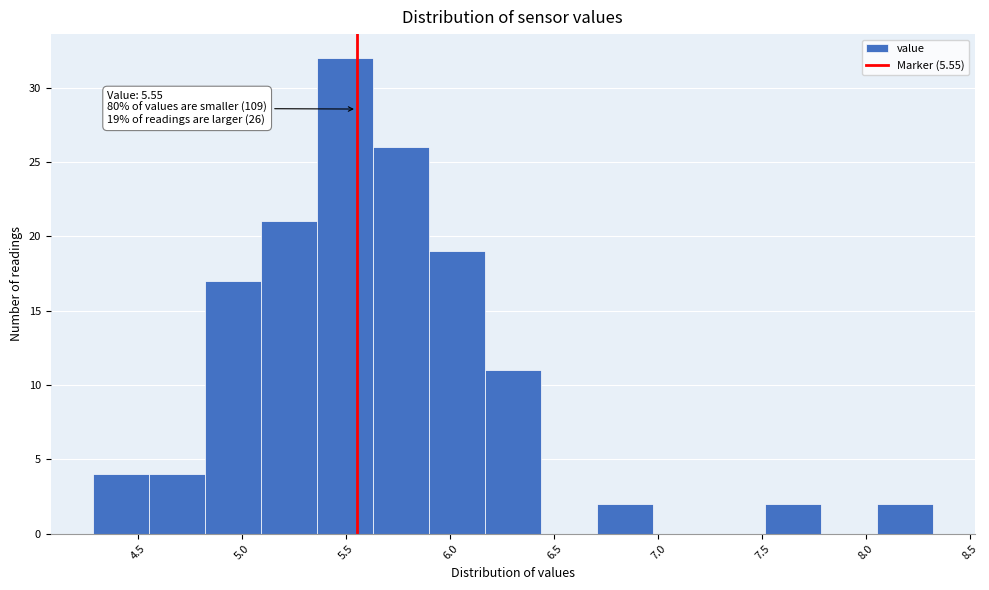

Over which range of the x-axis is the bar tallest?

5.35 to 5.65